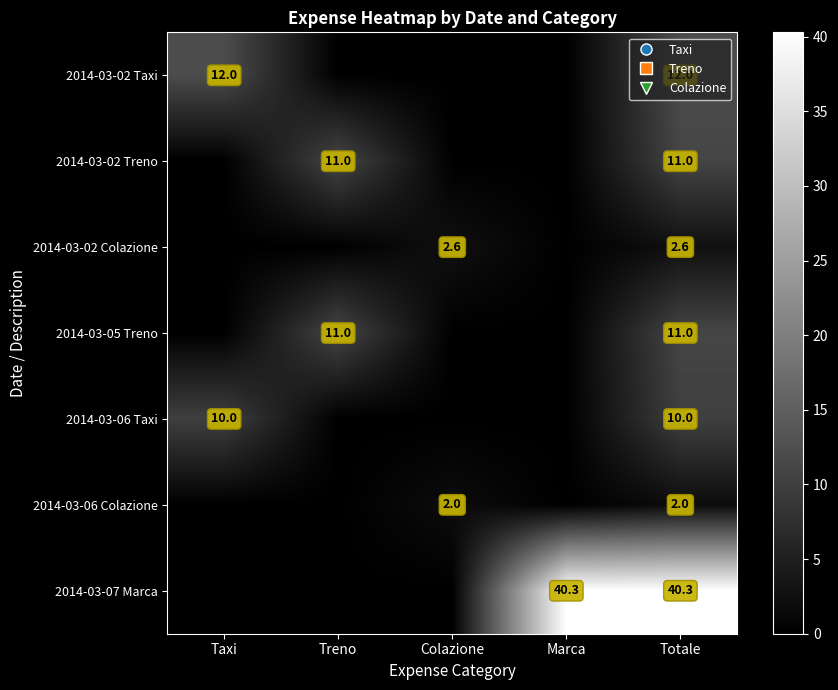

True or false: 2014-03-06 Colazione has a value of 2.0 at Totale.

True